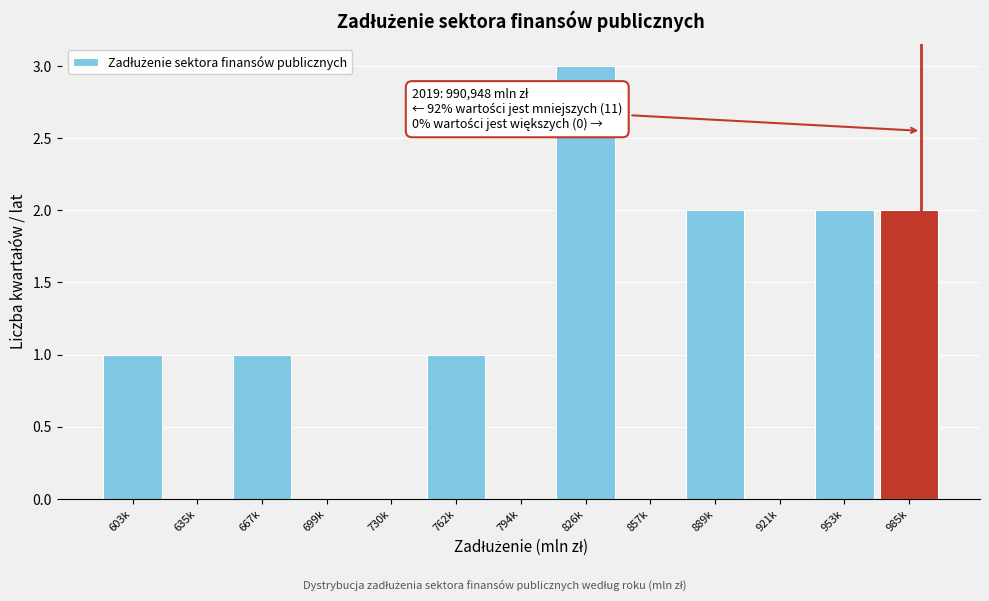

Reading left to right, transcribe all the data shown in this chart.

603k=1	635k=0	667k=1	699k=0	730k=0	762k=1	794k=0	826k=3	857k=0	889k=2	921k=0	953k=2	985k=2